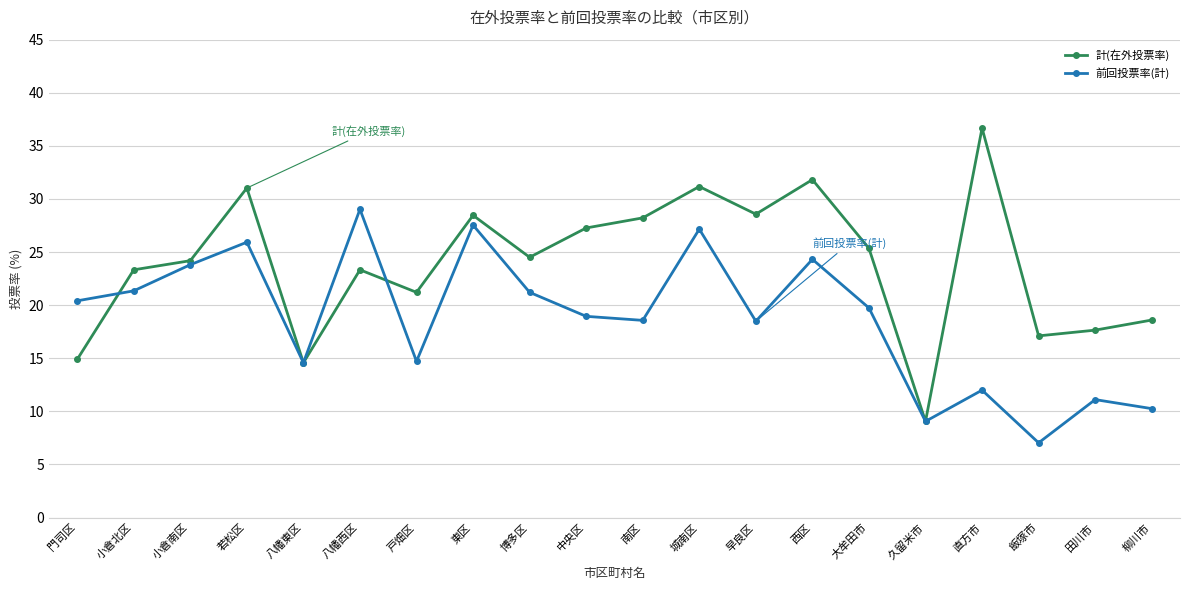

The 前回投票率(計) series shows 18.6 at 南区. True or false?

True